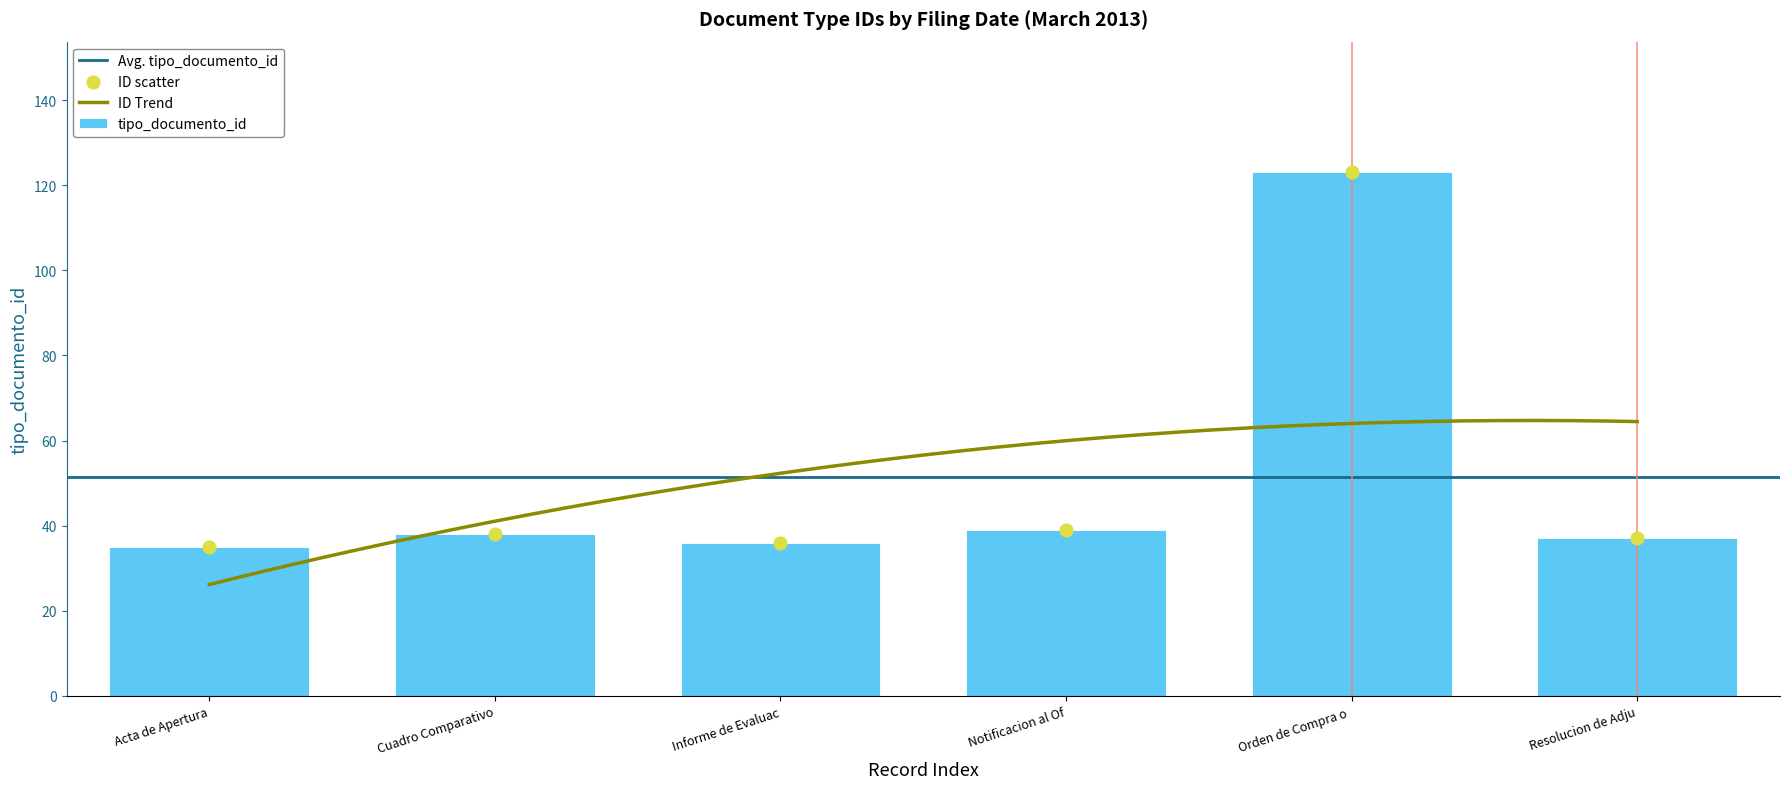

The tipo_documento_id series shows 50 at Cuadro Comparativo. True or false?

False